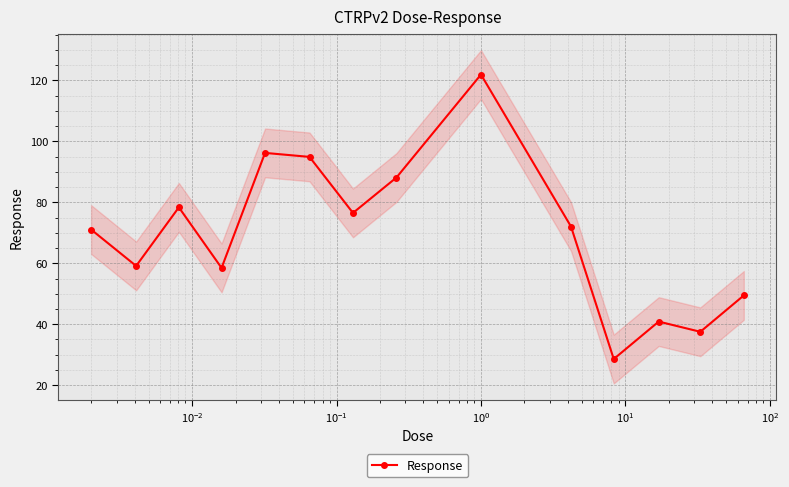

In Response, how many points are higher than both neighbors (excluding endpoints)?

4